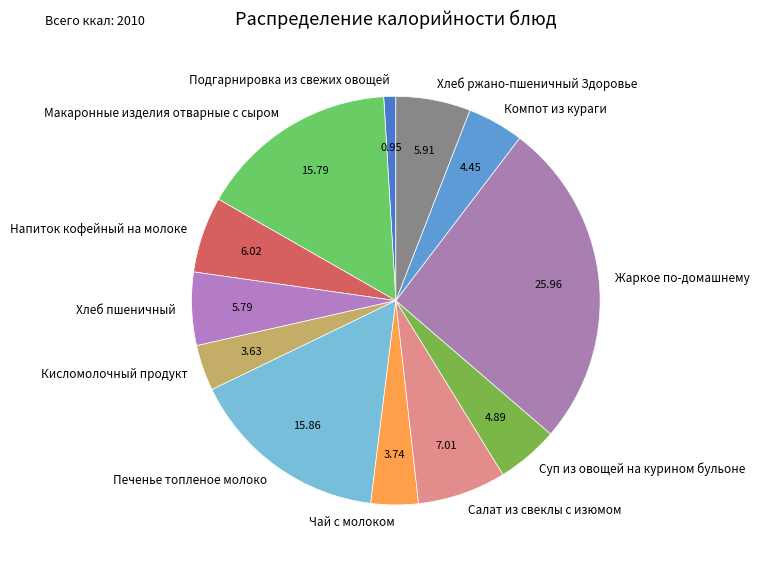

Combined, do Напиток кофейный на молоке and Хлеб пшеничный account for over 50%?

No